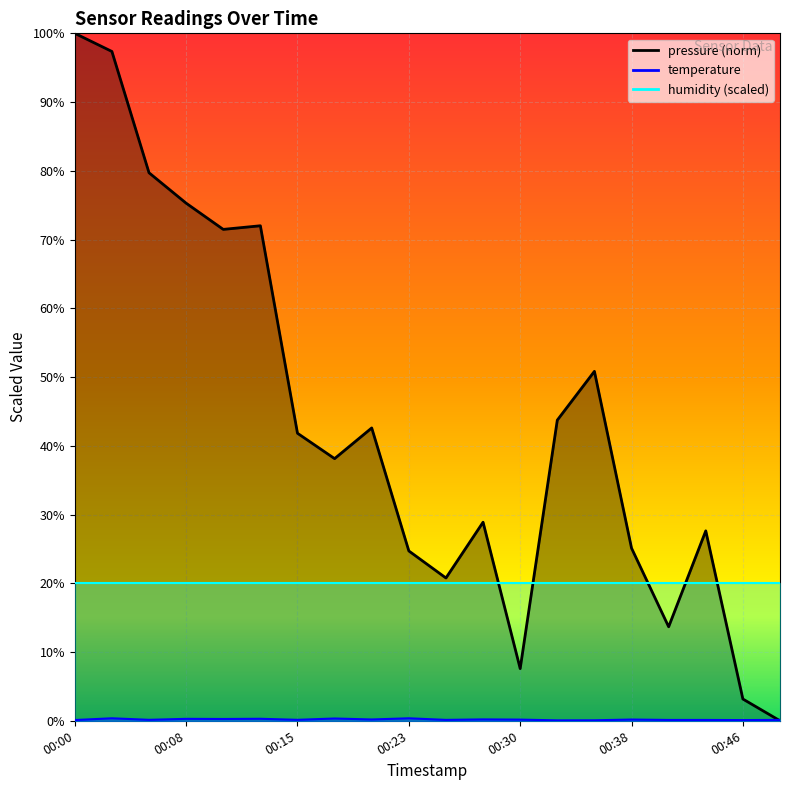

True or false: temperature has a value of 0.3 at 00:10.

True